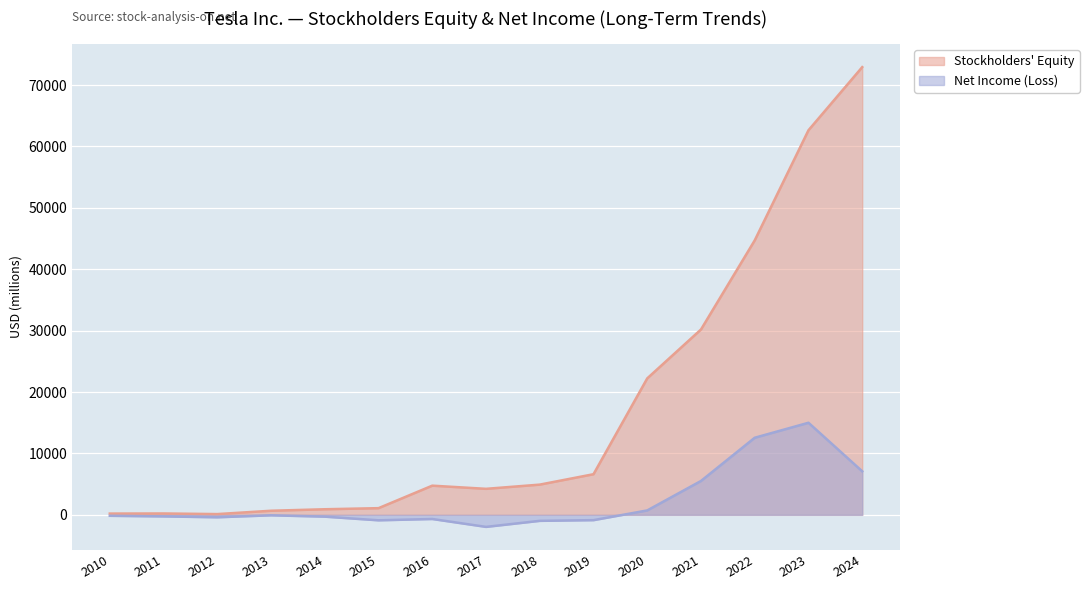

At 2015, list the series in order from smallest to largest.

Net Income (Loss), Stockholders' Equity